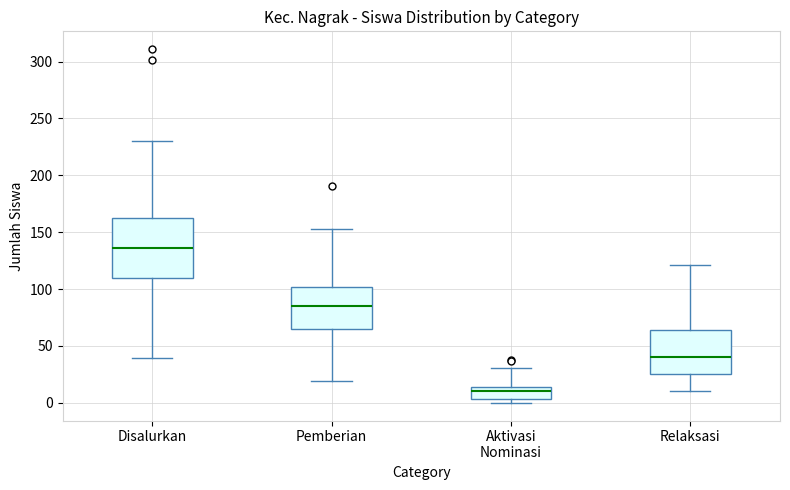

Reading left to right, read every box against the y-axis: the position of its median line, the range the box covers, and the ends of its whiskers. The values are not printed on the chart, so give them approximately, as read against the axis.

Disalurkan: median 135, box 110 to 165, whiskers 40 to 230
Pemberian: median 85, box 65 to 100, whiskers 20 to 155
Aktivasi Nominasi: median 10, box 5 to 15, whiskers 0 to 30
Relaksasi: median 40, box 25 to 65, whiskers 10 to 120